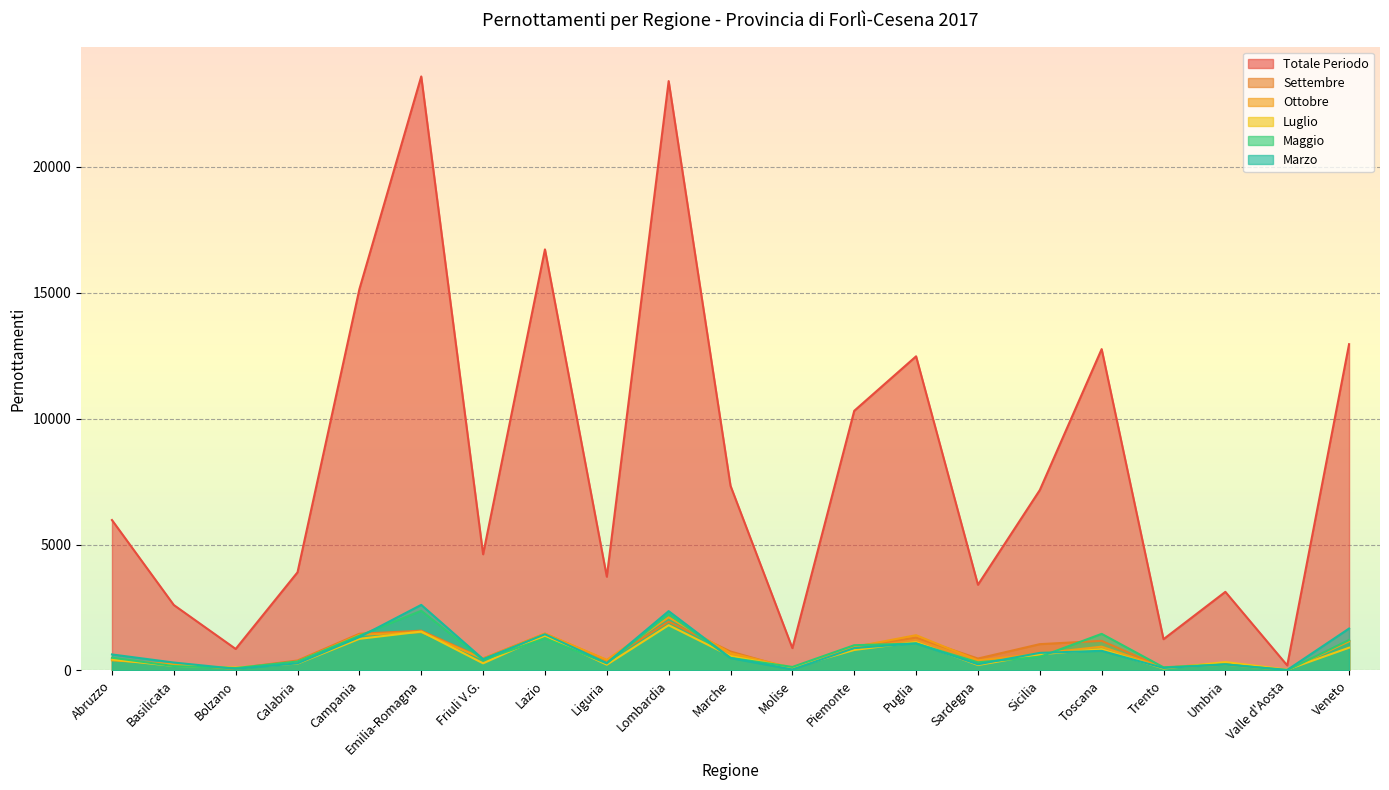

At which label does Marzo first exceed 494?

Abruzzo